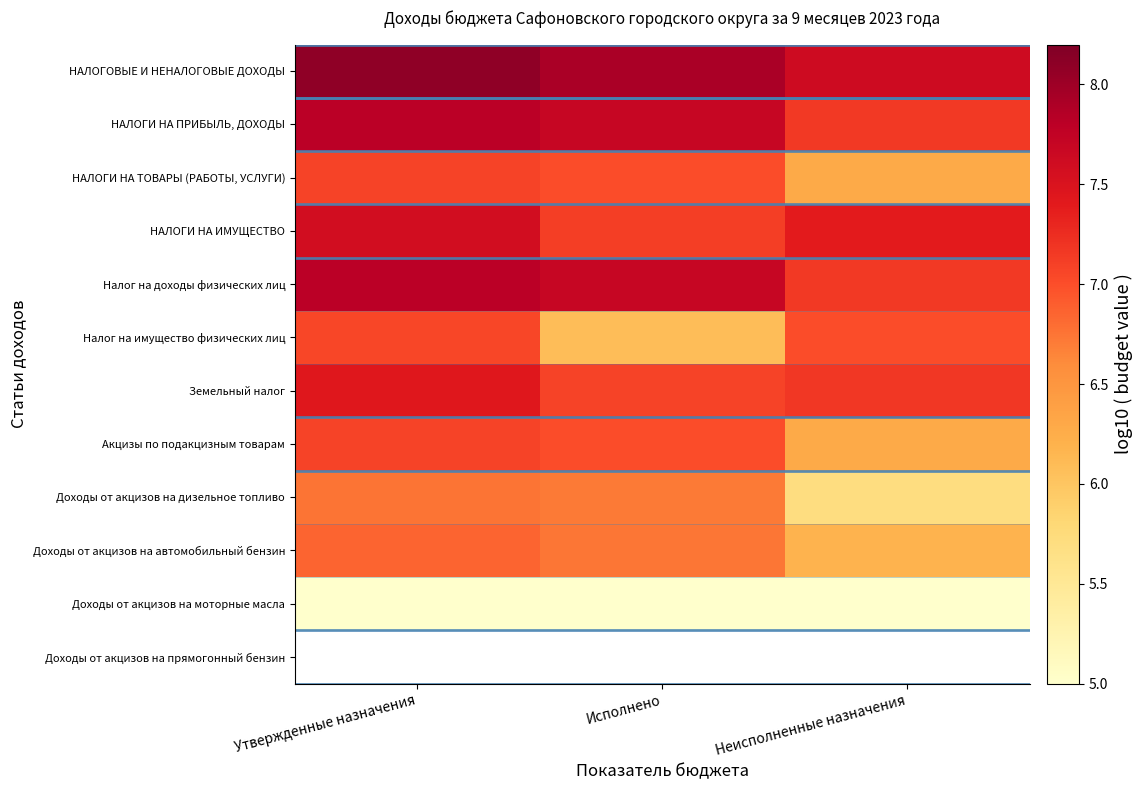

Where does the Налог на имущество физических лиц series first go above 7?

Утвержденные назначения